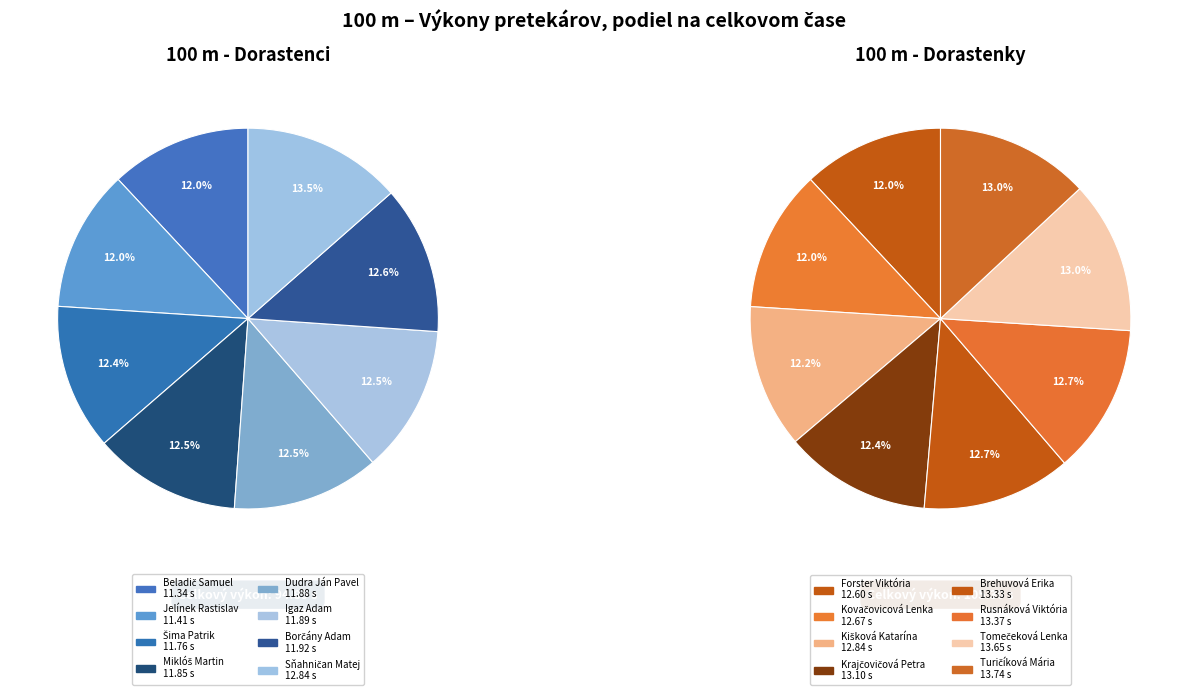

To the nearest percent, what is the difference between the largest and smallest slice percentages?

1%